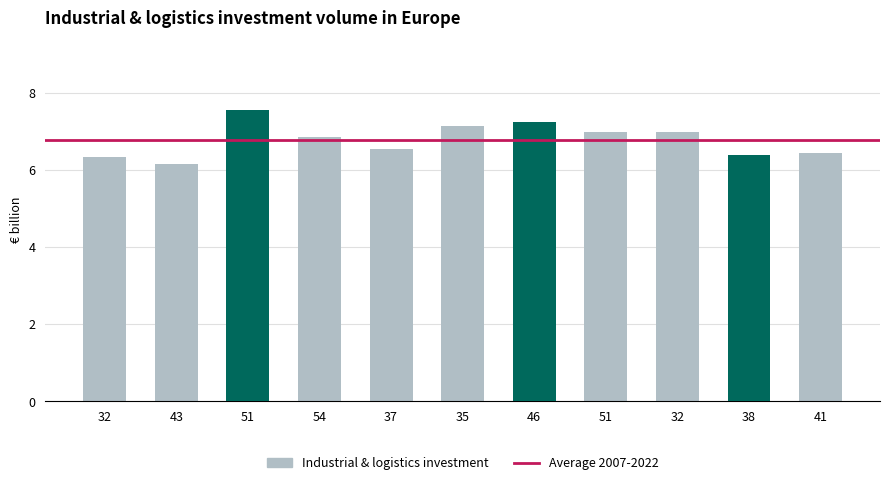

Which has a higher value, 41 or 51?

51